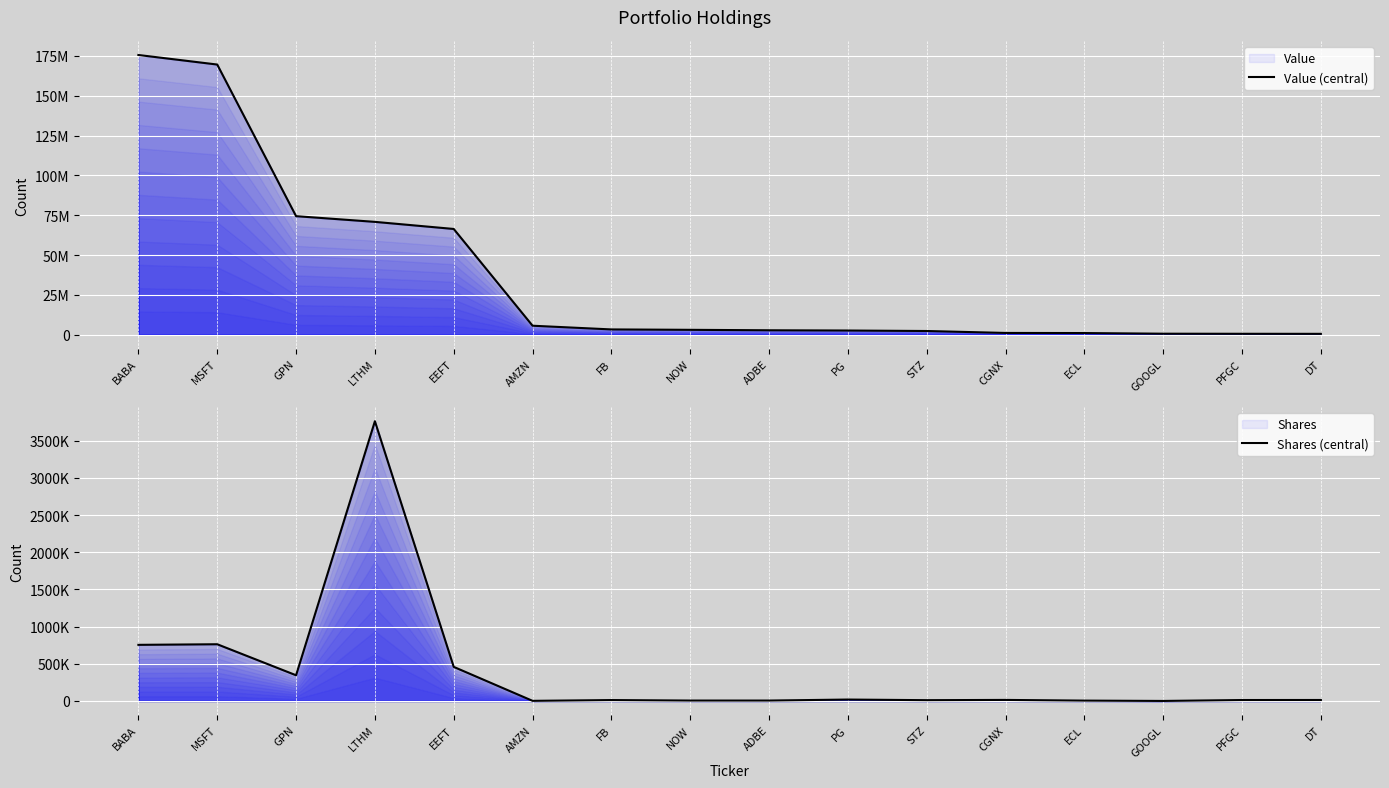

What is the difference between the second highest and minimum values in the Value (central) series?

169046000